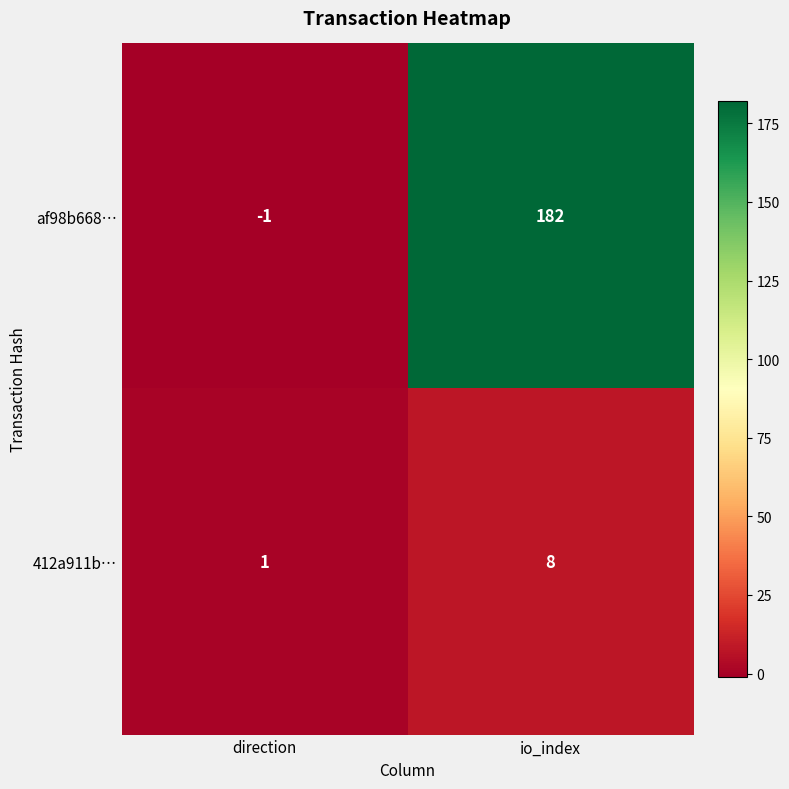

List the series in order of their overall mean, highest first.

af98b668…, 412a911b…